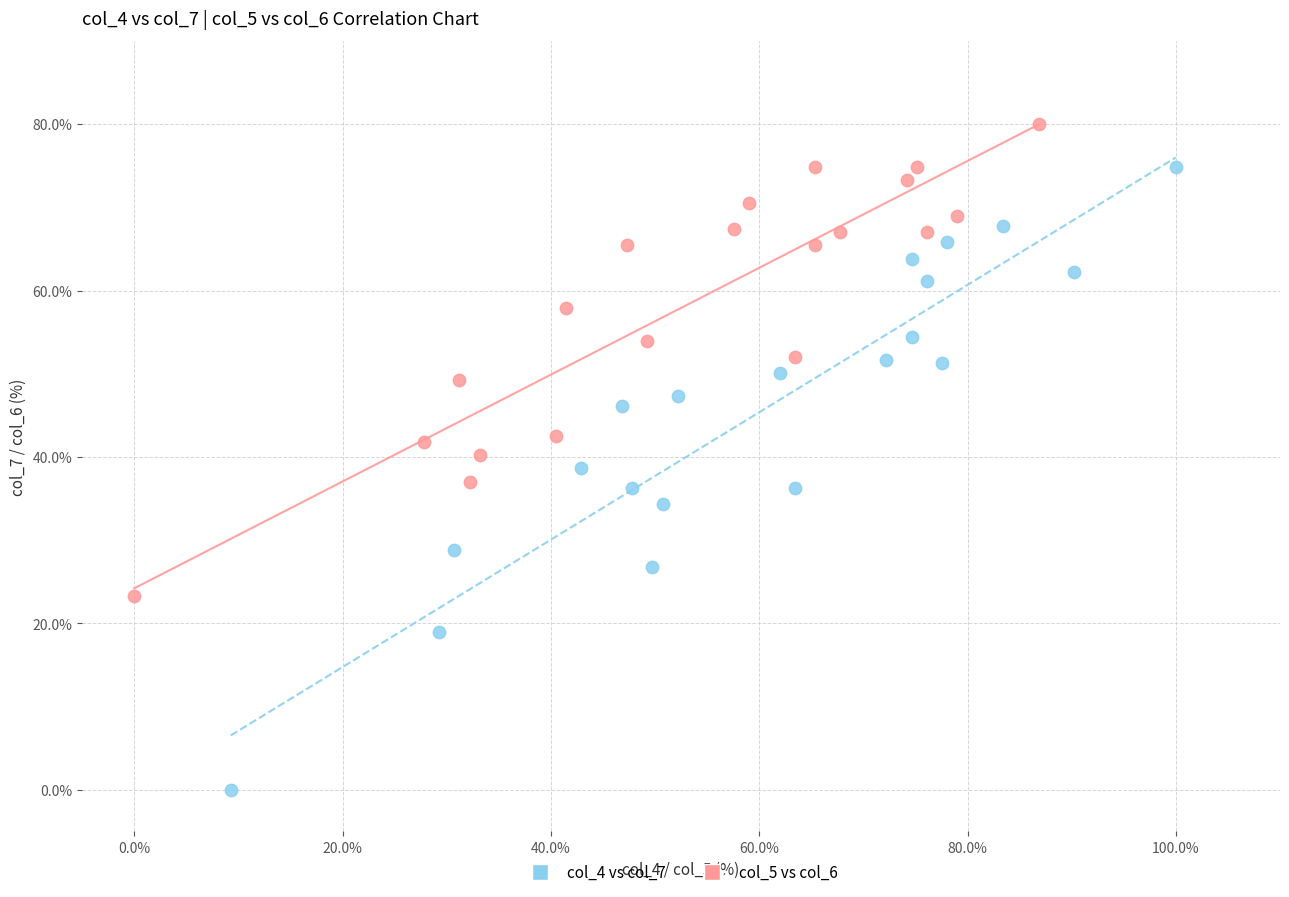

Which series has the widest spread of Y values?

col_4 vs col_7